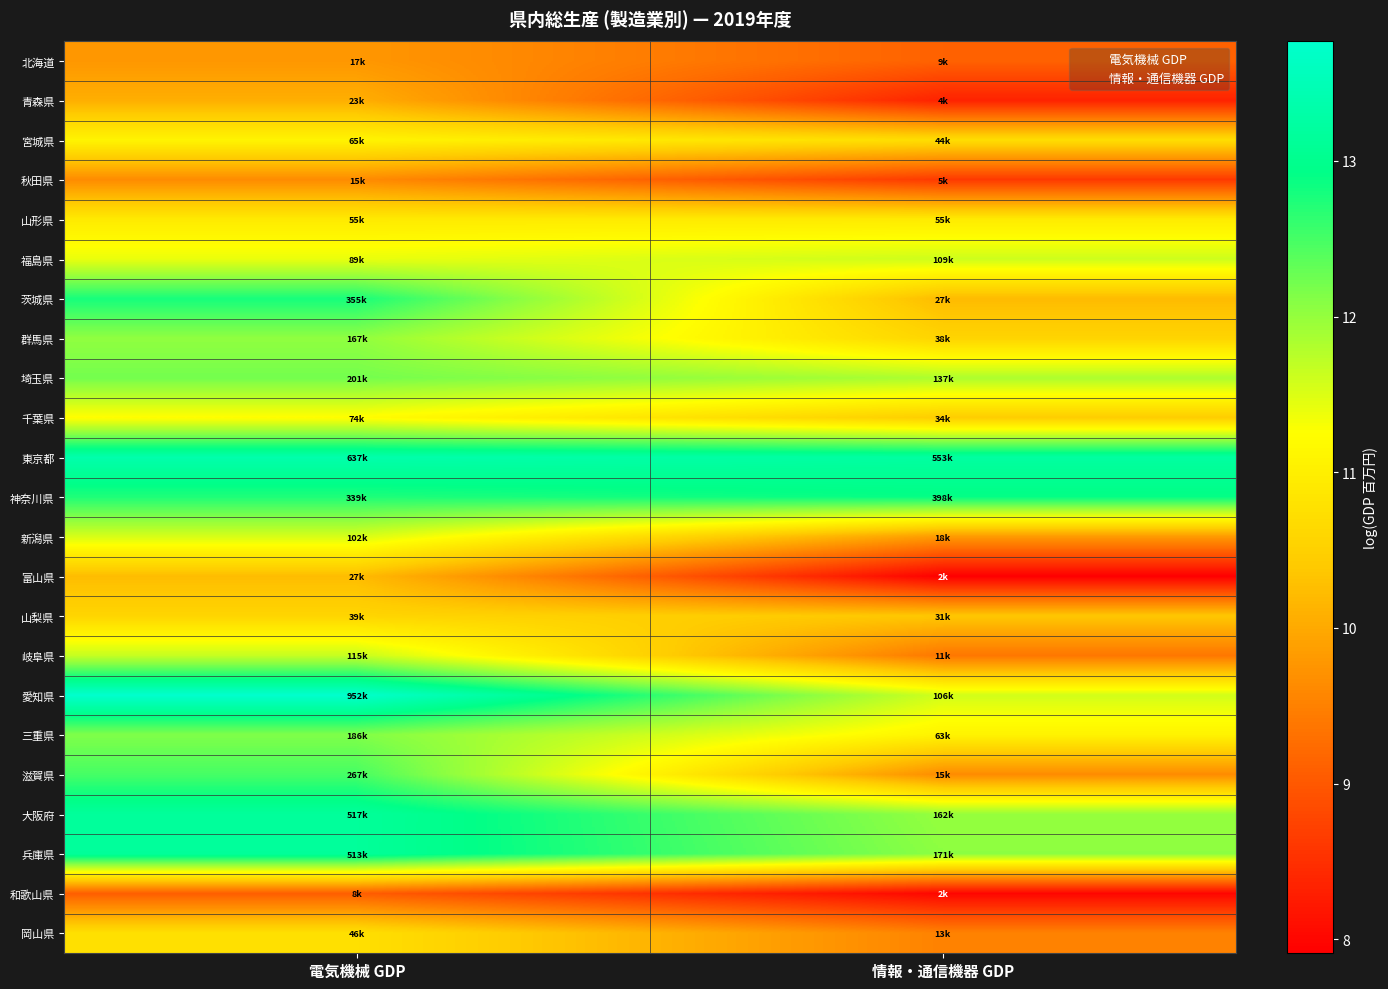

Rank the series at 電気機械 GDP from lowest to highest value.

和歌山県, 秋田県, 北海道, 青森県, 富山県, 山梨県, 岡山県, 山形県, 宮城県, 千葉県, 福島県, 新潟県, 岐阜県, 群馬県, 三重県, 埼玉県, 滋賀県, 神奈川県, 茨城県, 兵庫県, 大阪府, 東京都, 愛知県